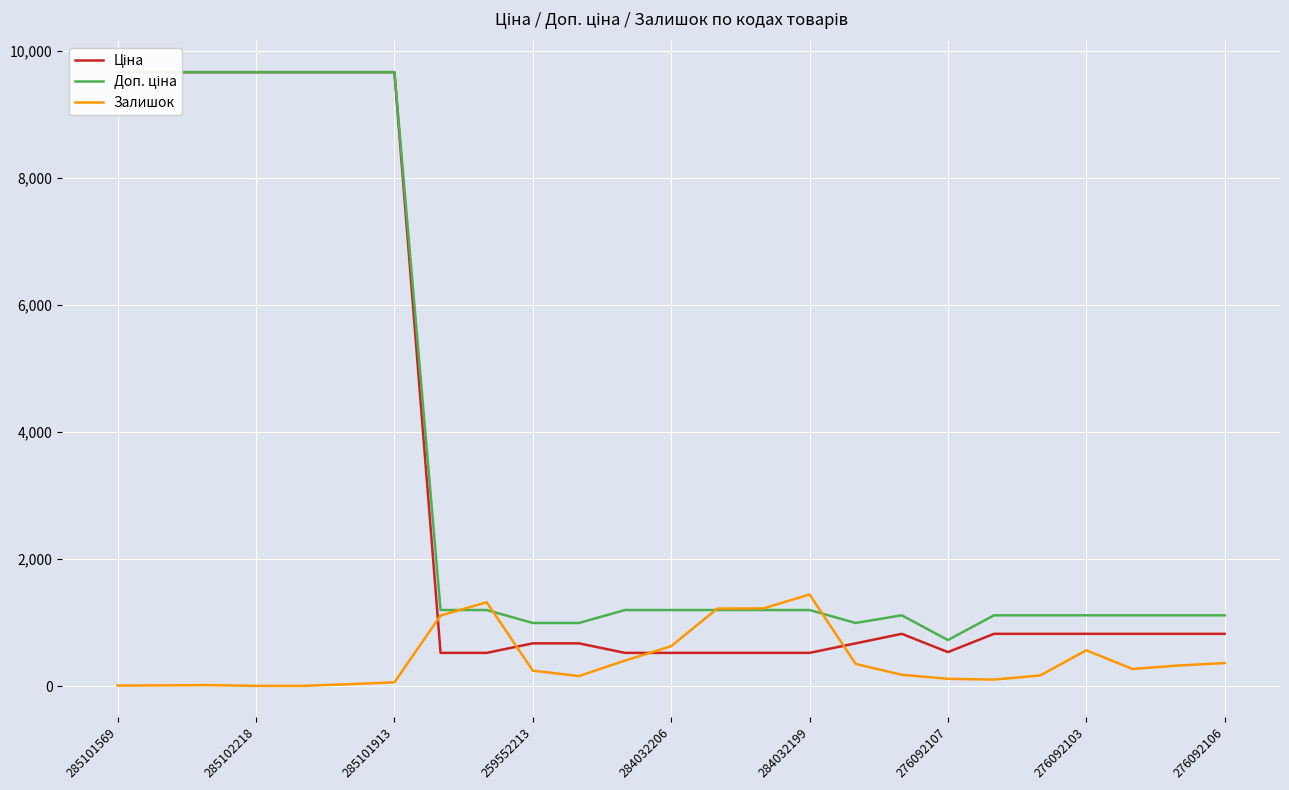

Is the value of Залишок at 276092103 greater than the value of Ціна at 285102218?

No